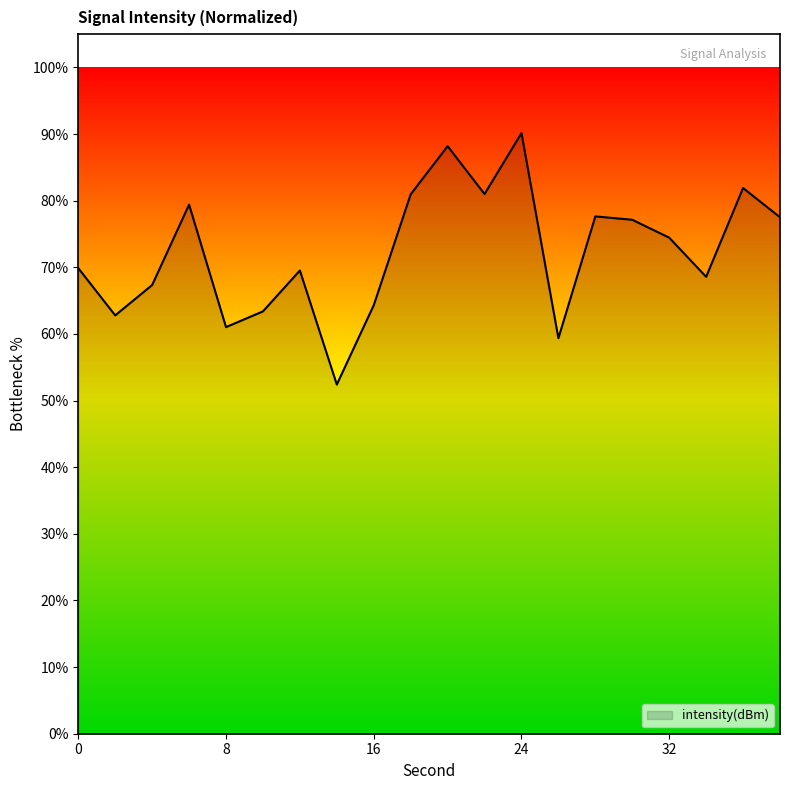

What is the sum of all values?

1447.1